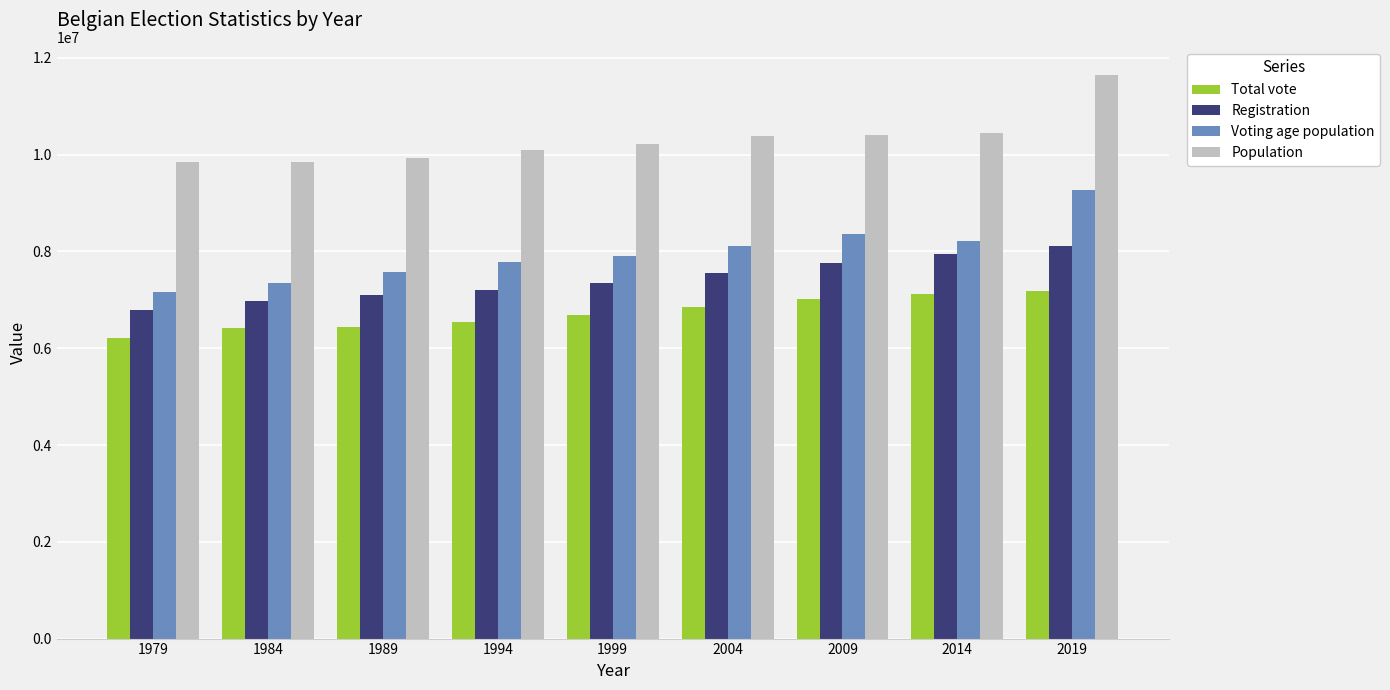

Read the Voting age population value at 2014, to the nearest 50.

8206950